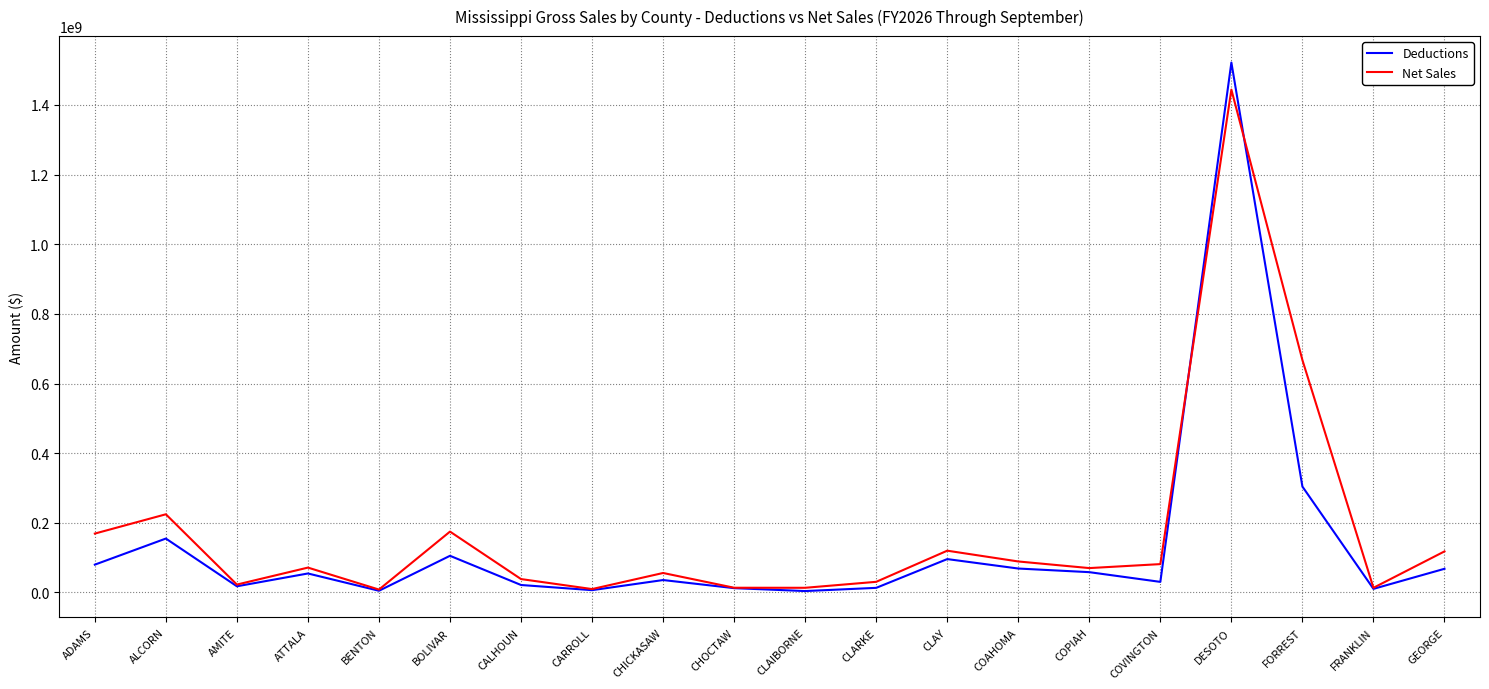

At which label is Net Sales closest to 726132665?

FORREST